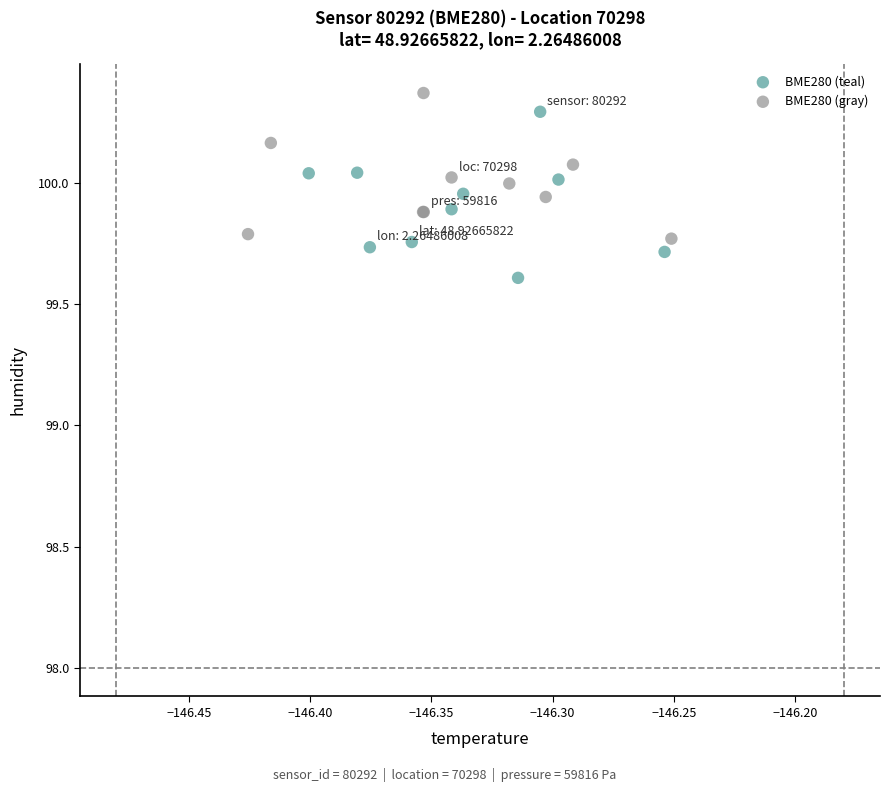

Which series contains the lowest Y value?

BME280 (teal)